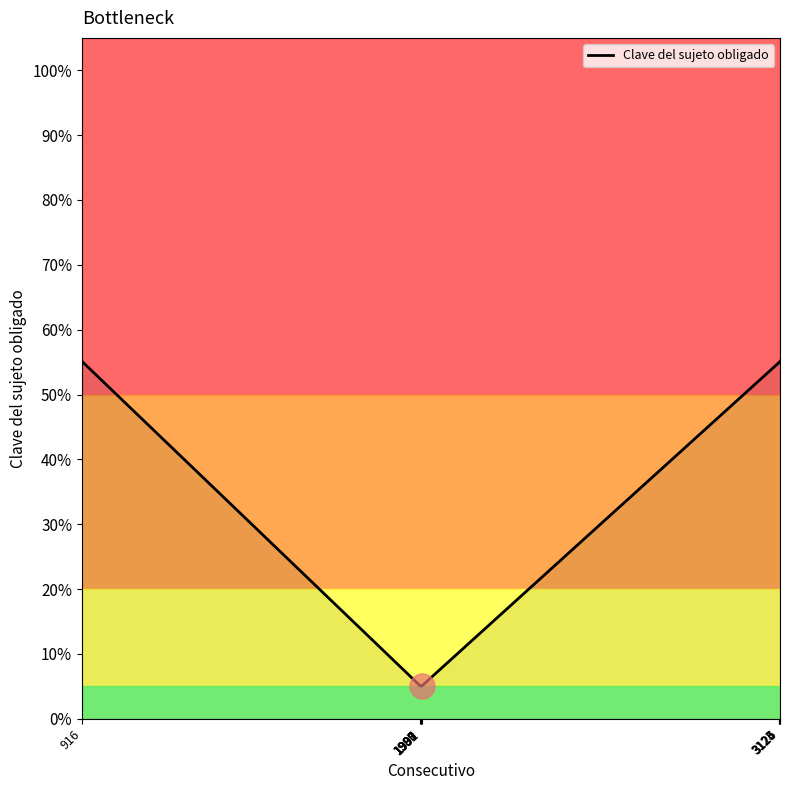

Is it true that the value at 916 is 0.9?

False